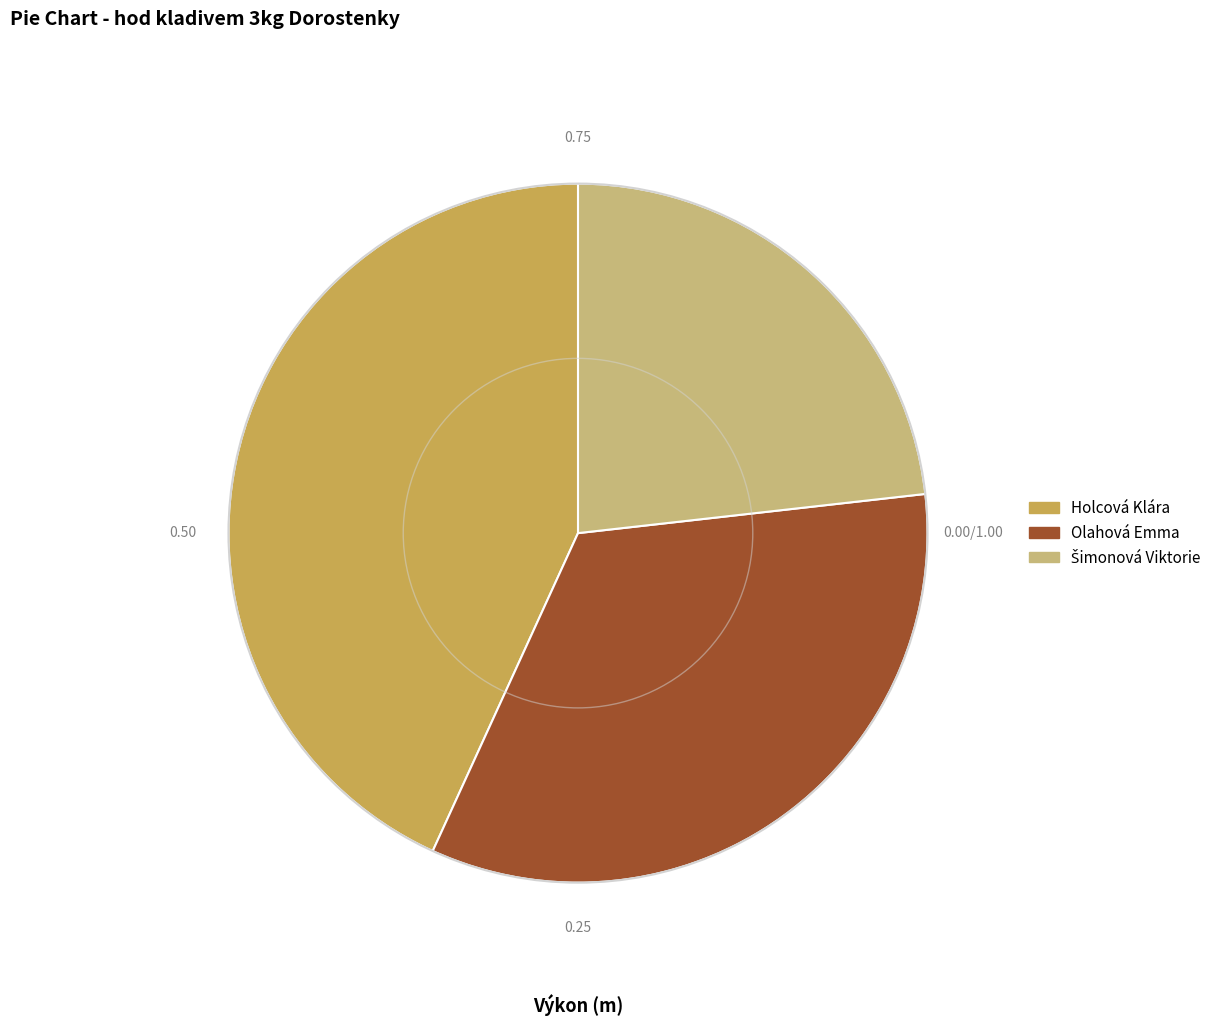

Is the sum of Olahová Emma and Holcová Klára greater than half?

Yes